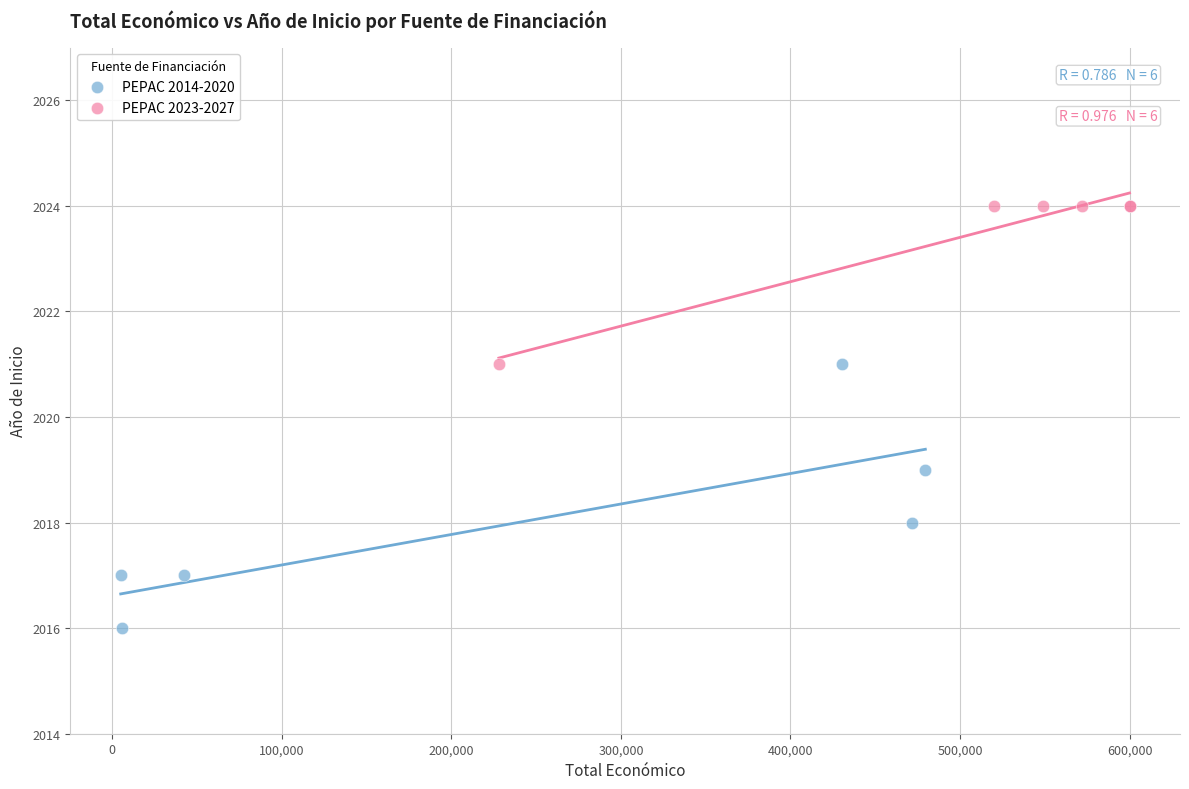

Which series has the largest Y range (max minus min)?

PEPAC 2014-2020